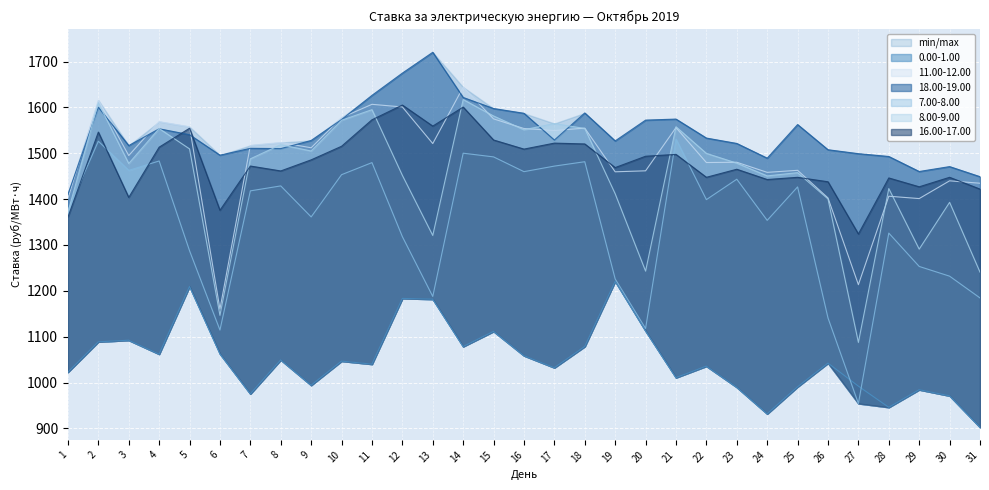

Which series has the largest range (max minus min)?

7.00-8.00